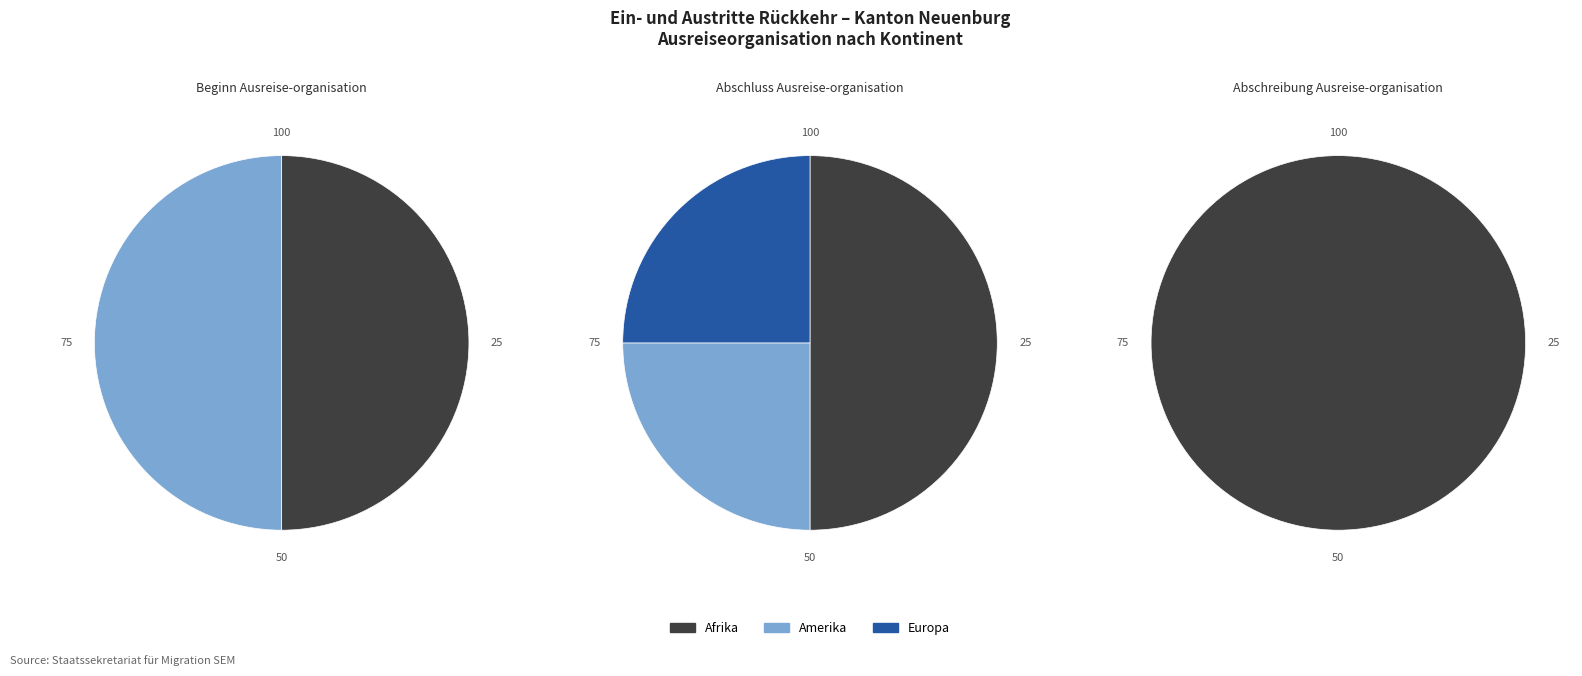

Is there any slice that represents more than half of the pie?

No